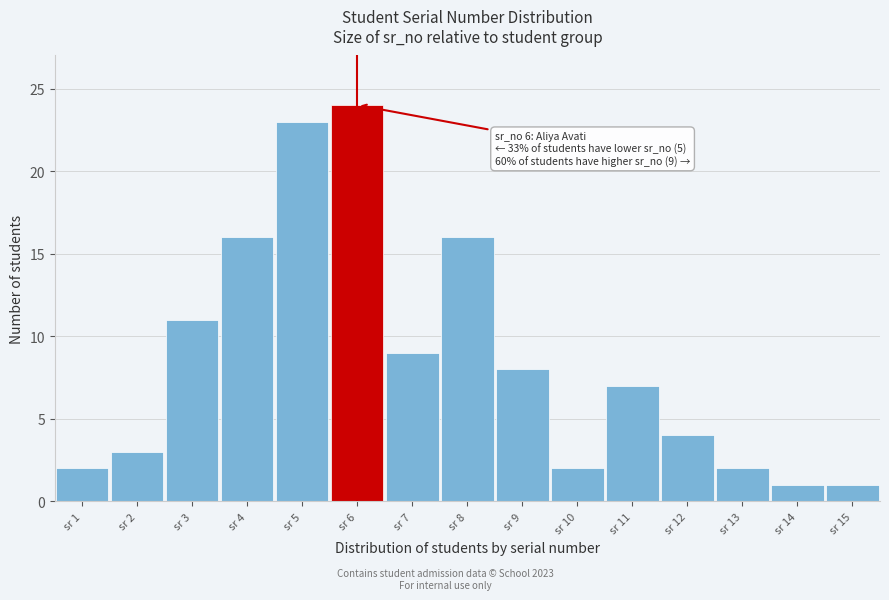

Reading right to left, what are all the values shown in this chart?

sr 15=1	sr 14=1	sr 13=2	sr 12=4	sr 11=7	sr 10=2	sr 9=8	sr 8=16	sr 7=9	sr 6=24	sr 5=23	sr 4=16	sr 3=11	sr 2=3	sr 1=2